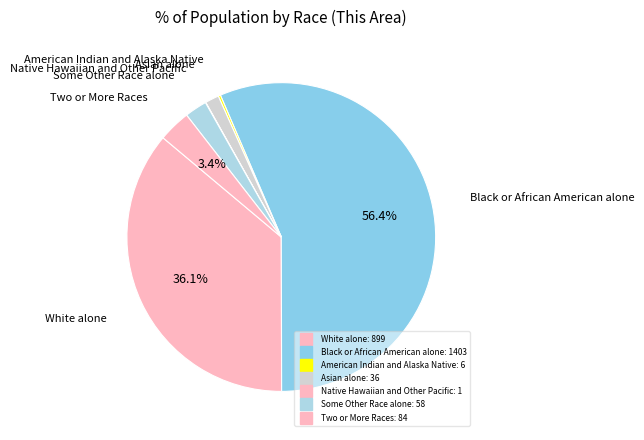

To the nearest percent, what is the average slice percentage?

14%